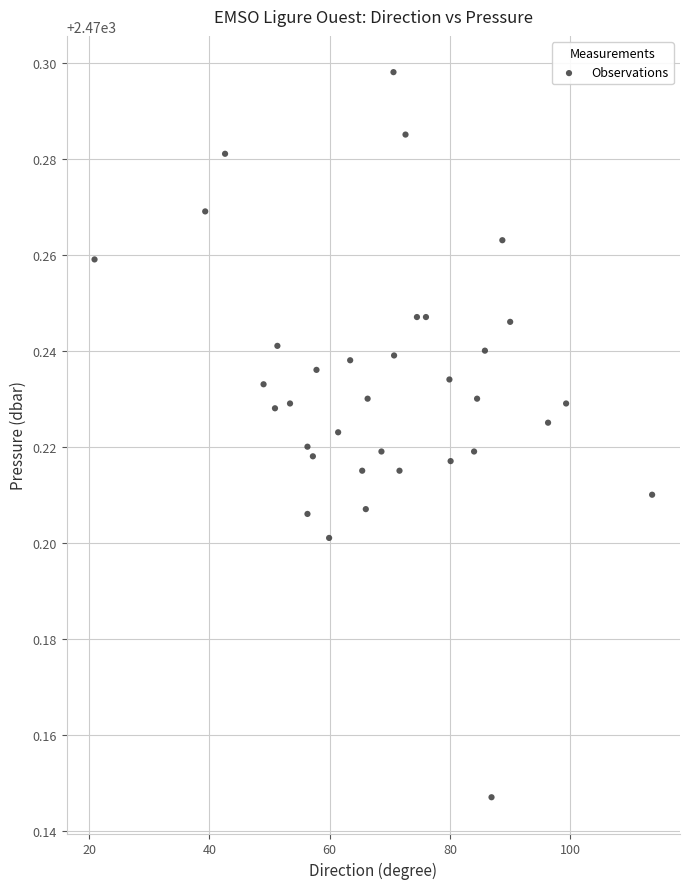

How many data points are displayed?

35